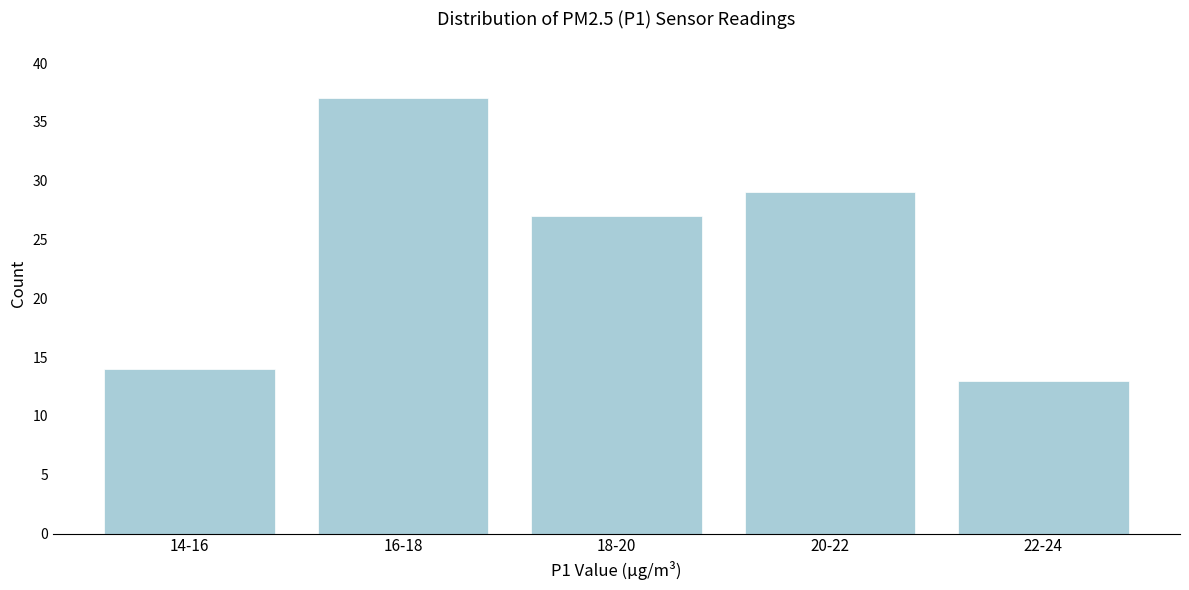

Reading right to left, what are all the values shown in this chart?

13	29	27	37	14